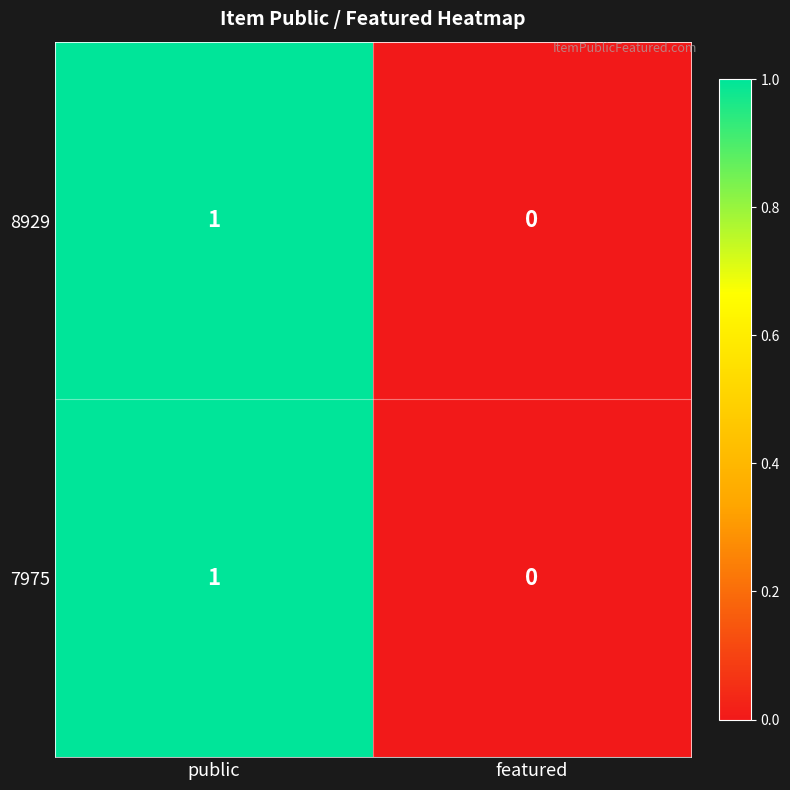

Which label corresponds to the smallest value in the chart?

featured